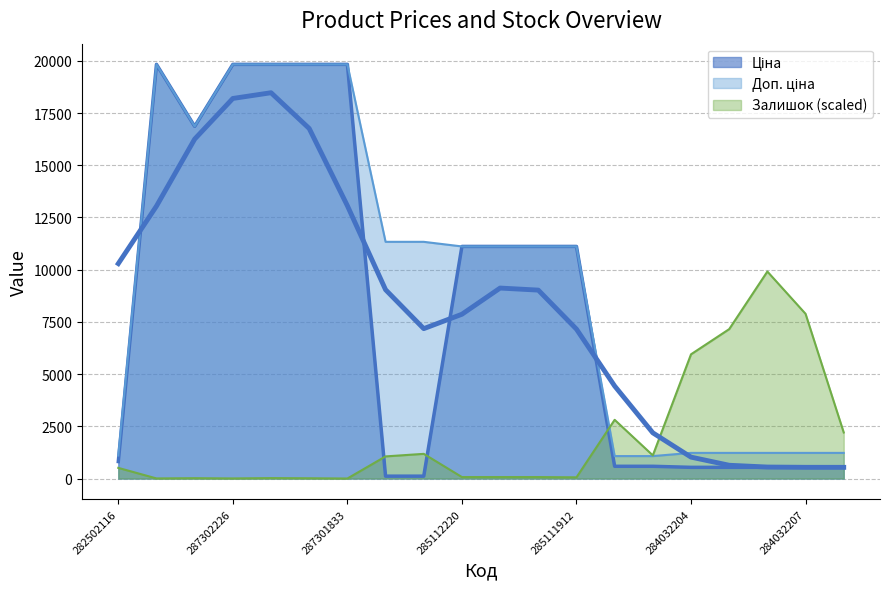

What is the label of the 12th point from the right?

247132180